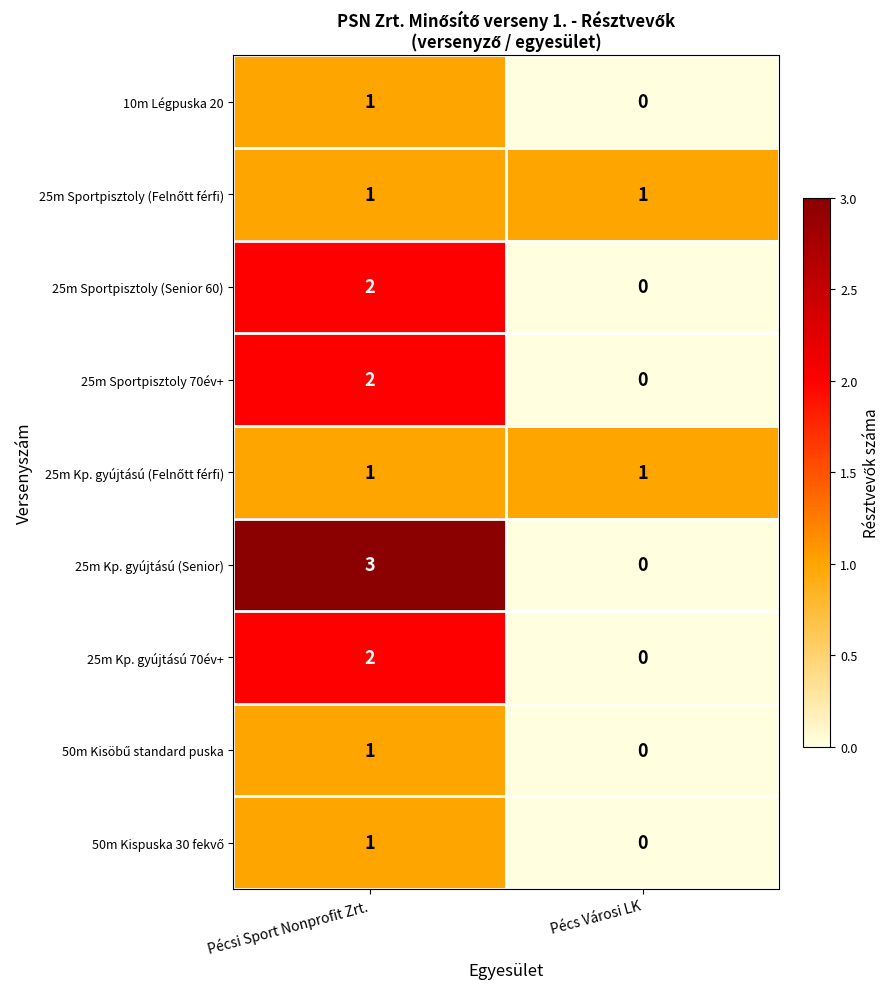

What is the difference between the maximum and minimum values in the 25m Kp. gyújtású (Senior) series?

3